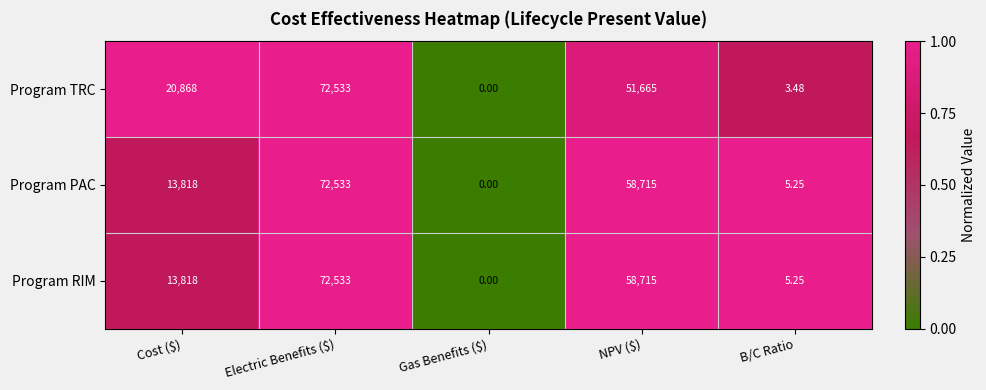

What is the spread (max minus min) of values at B/C Ratio?

1.8